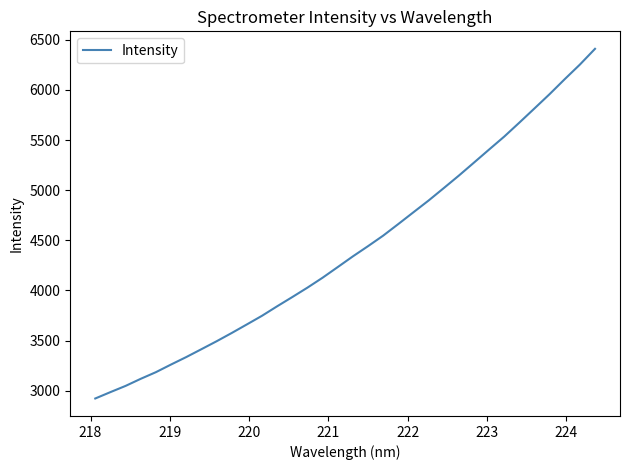

What is the difference between the maximum and minimum values?

3487.2